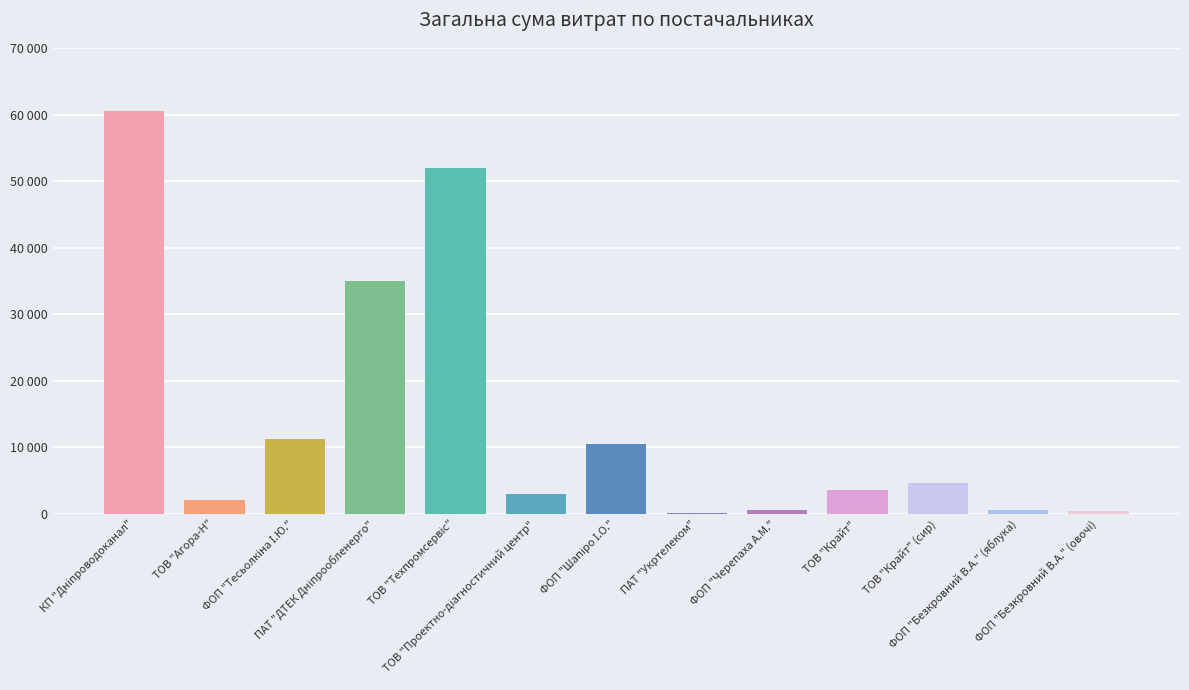

Does the chart contain stacked bars?

No